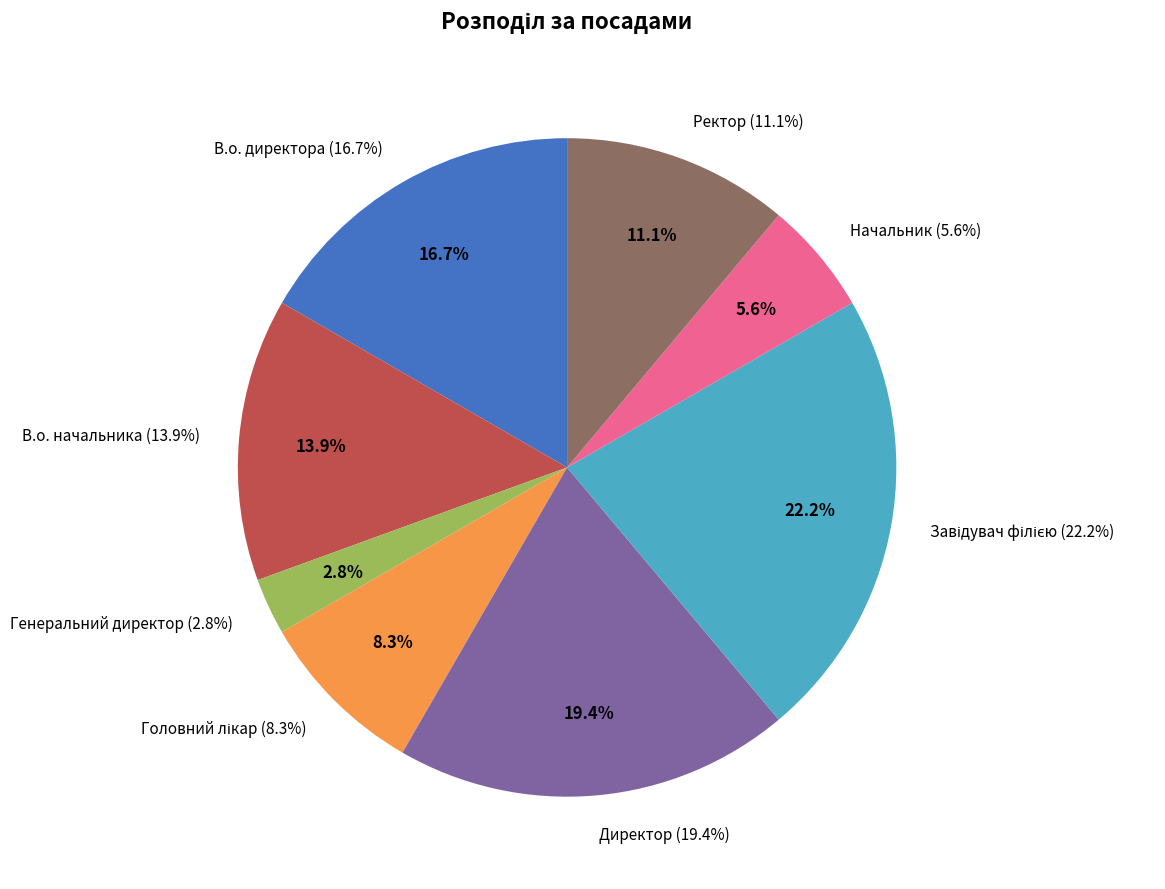

Does Головний лікар represent more than half of the total?

No